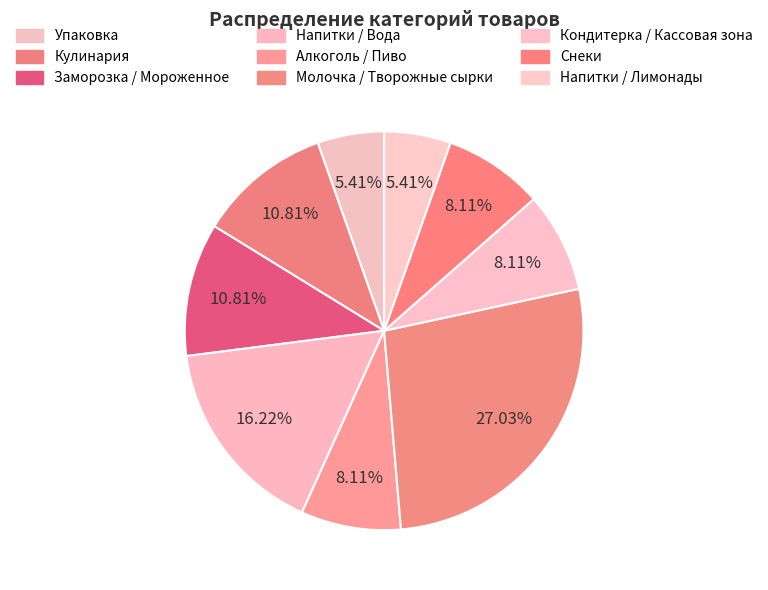

Rank the categories by value from highest to lowest.

Молочка / Творожные сырки, Напитки / Вода, Кулинария, Заморозка / Мороженное, Алкоголь / Пиво, Кондитерка / Кассовая зона, Снеки, Упаковка, Напитки / Лимонады